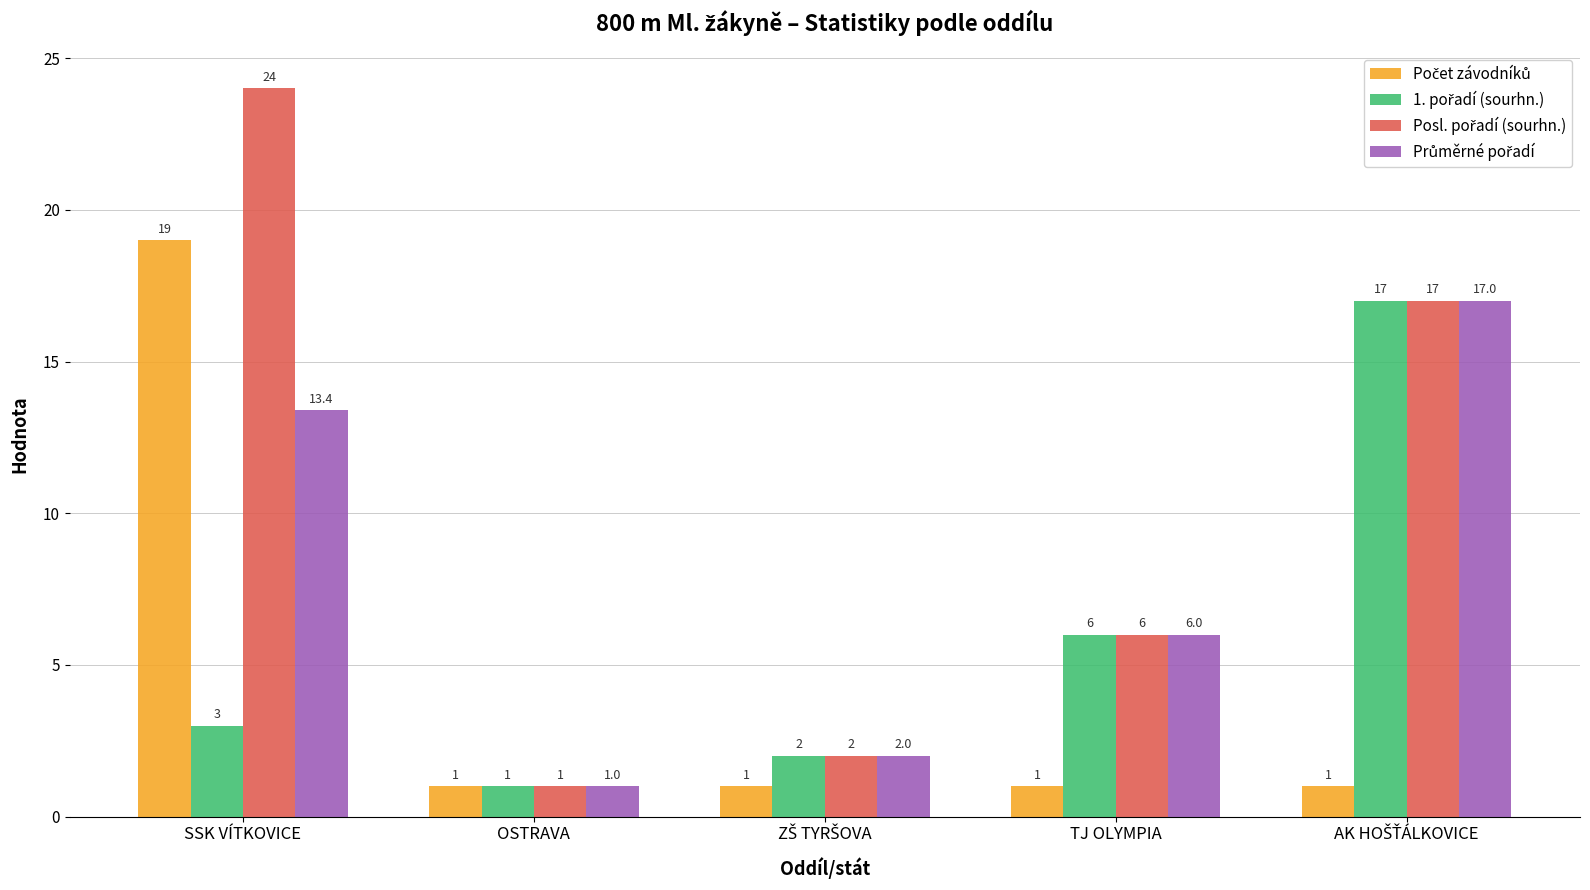

What is the smallest value displayed?

1.0